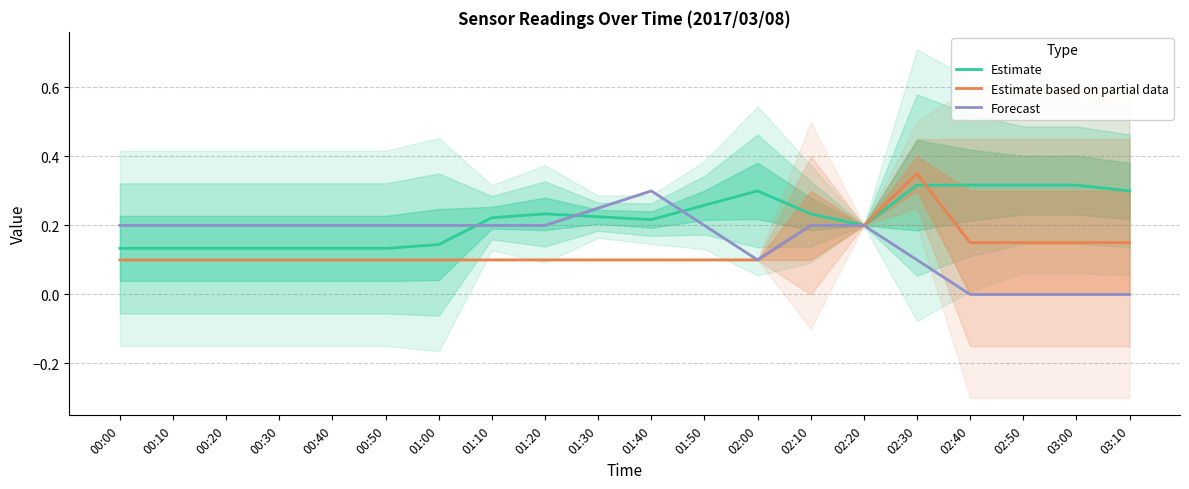

At which label does Forecast reach its minimum?

02:40